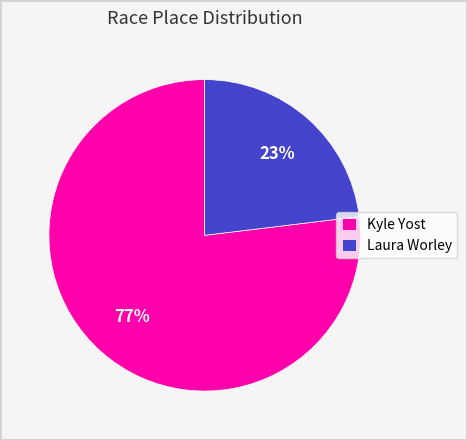

What percentage is the Kyle Yost slice, to the nearest percent?

77%